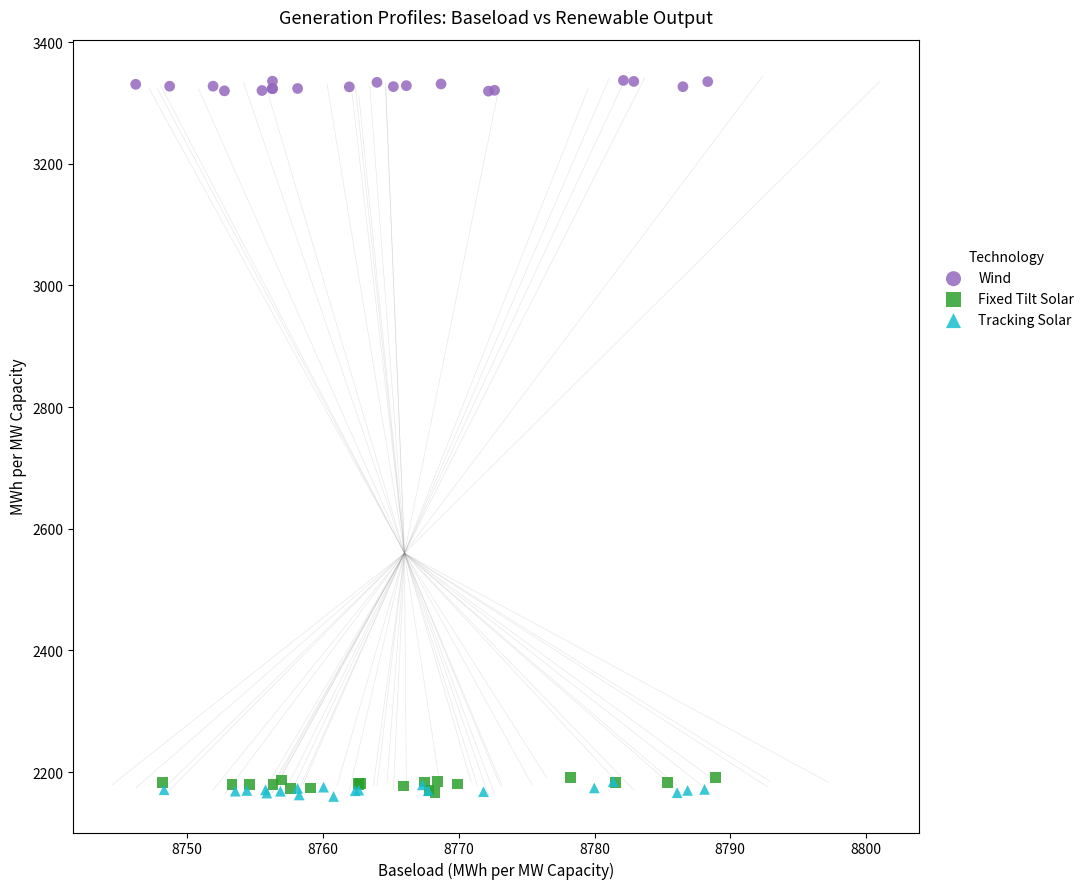

Which series contains the highest Y value?

Wind